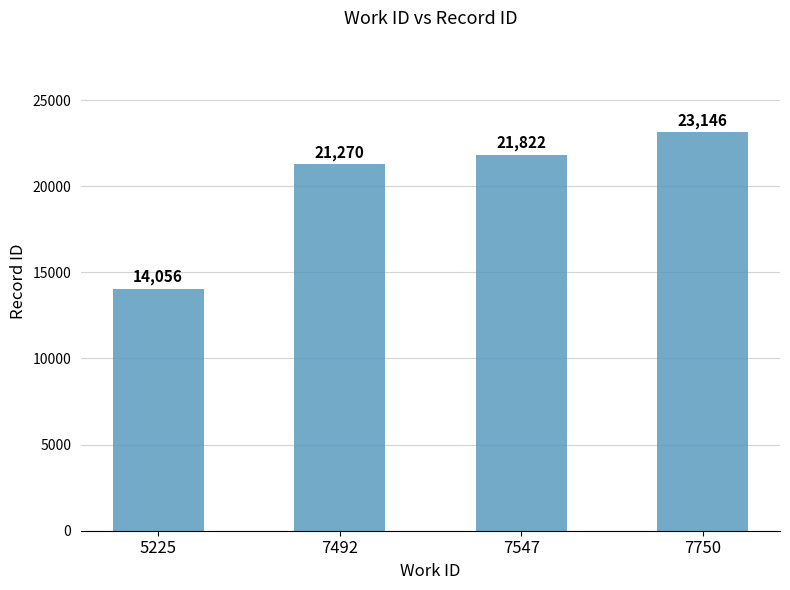

The chart shows a value of 6599 at 5225. True or false?

False